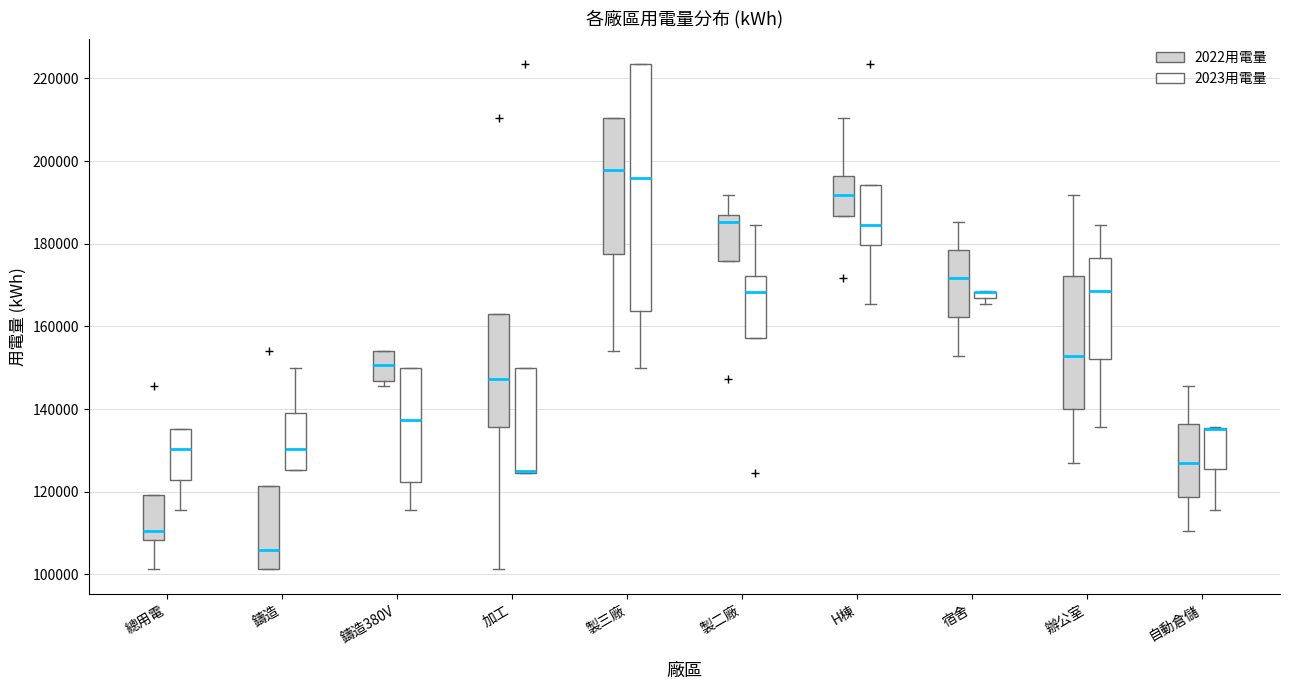

Which box is the tallest, from its lower edge to its upper edge?

製三廠 (2023用電量)